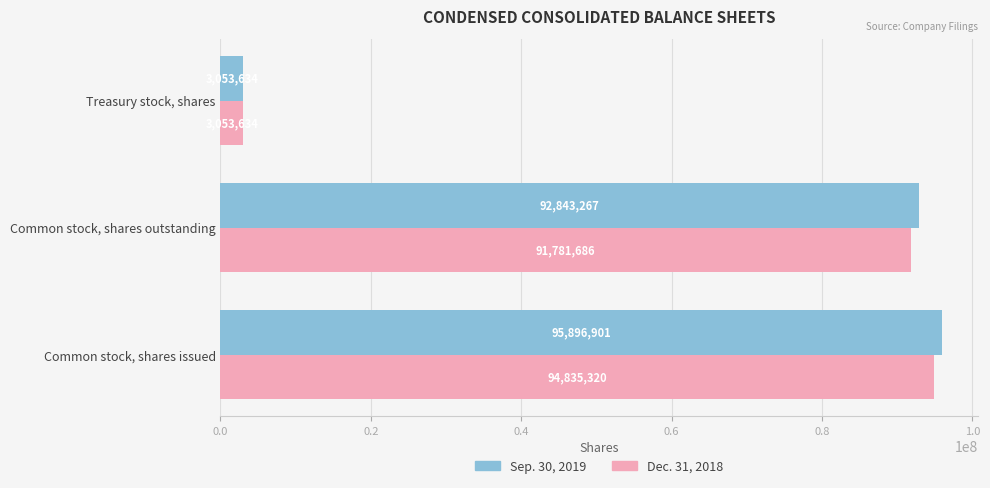

Rank the series by their maximum value, from highest to lowest.

Sep. 30, 2019, Dec. 31, 2018